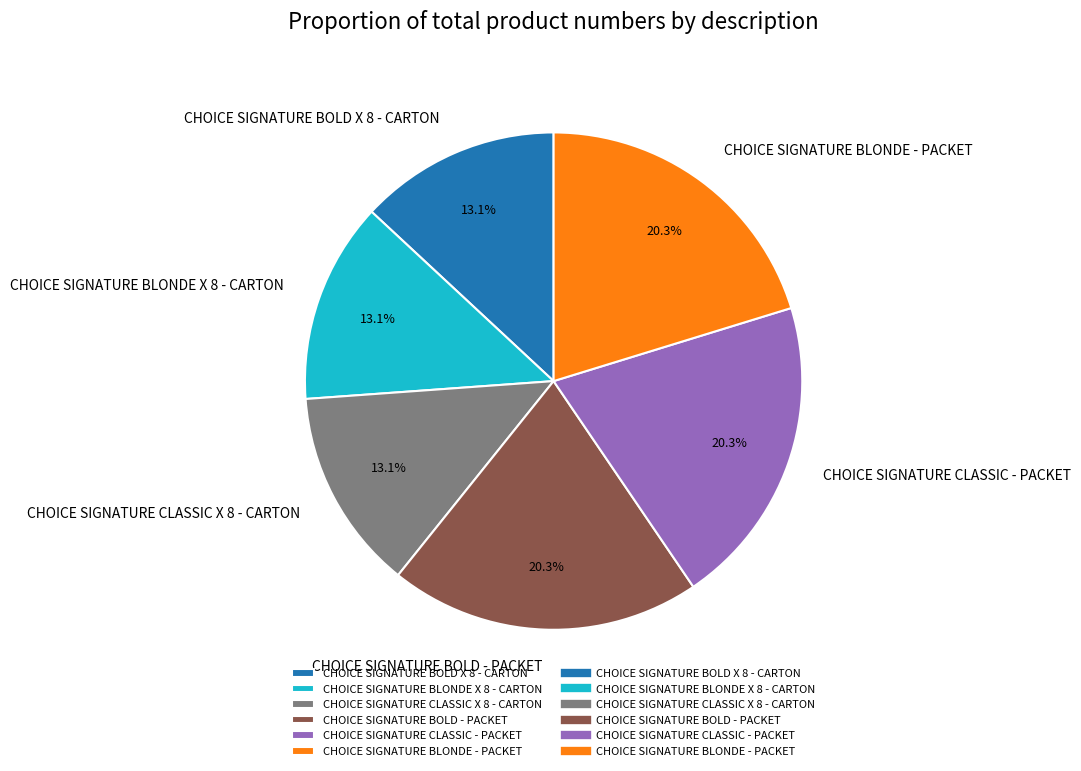

Does CHOICE SIGNATURE BOLD X 8 - CARTON account for over 50% of the chart?

No